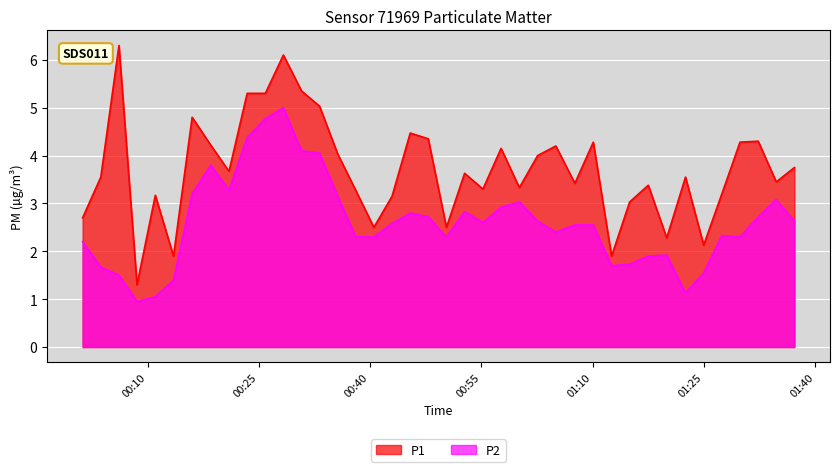

What is the maximum value for P2?

5.0